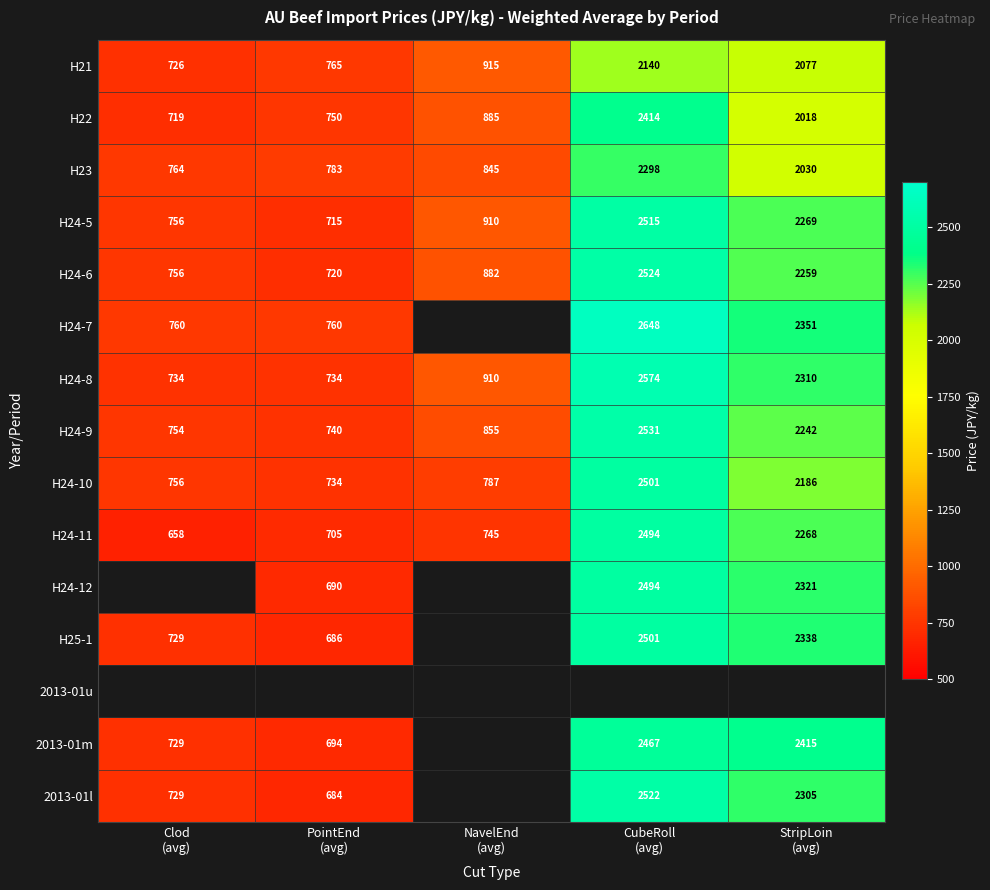

What is the highest value of the H24-10 series?

2501